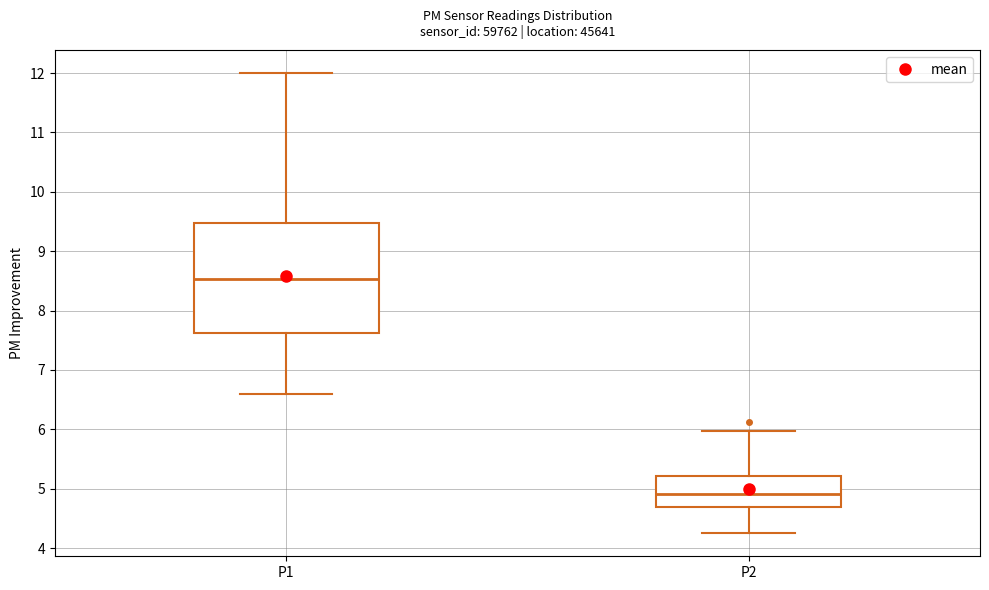

Reading left to right, read every box against the y-axis: the position of its median line, the range the box covers, and the ends of its whiskers. The values are not printed on the chart, so give them approximately, as read against the axis.

P1: median 8.5, box 7.6 to 9.5, whiskers 6.6 to 12.0
P2: median 4.9, box 4.7 to 5.2, whiskers 4.3 to 6.0